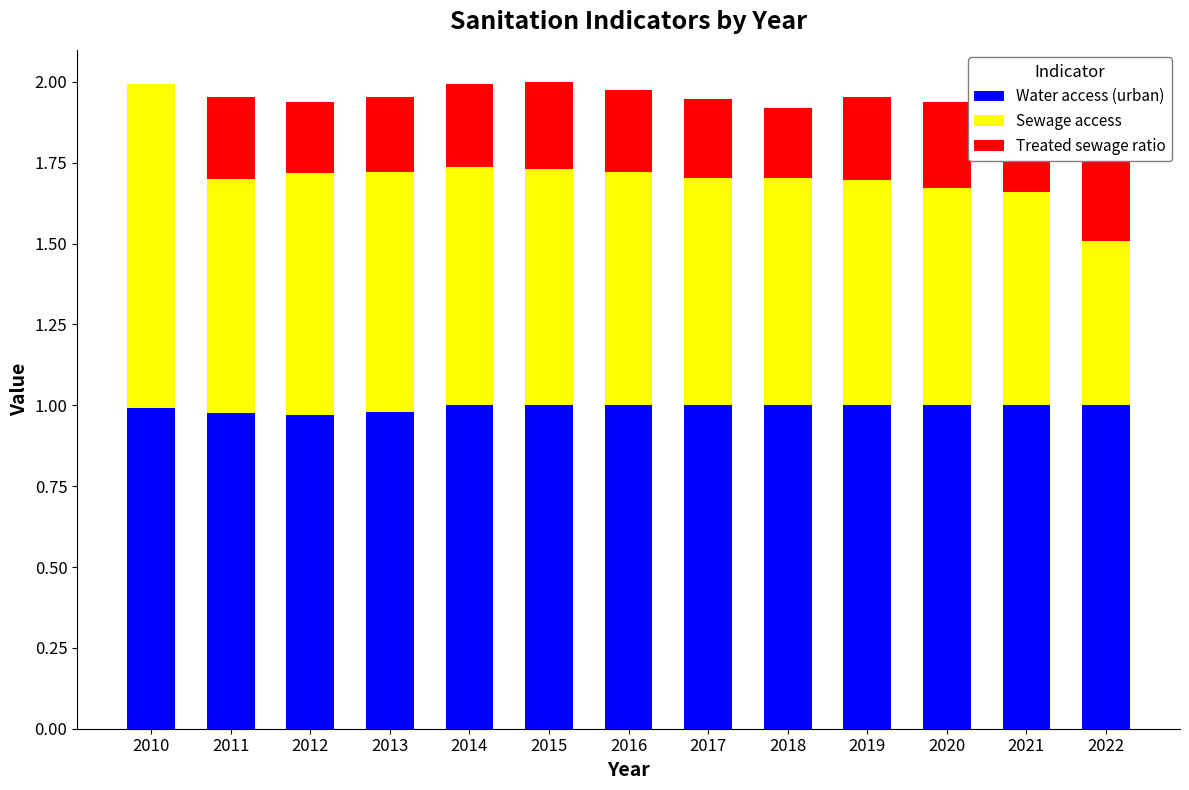

List the series in order of their overall mean, highest first.

Water access (urban), Sewage access, Treated sewage ratio